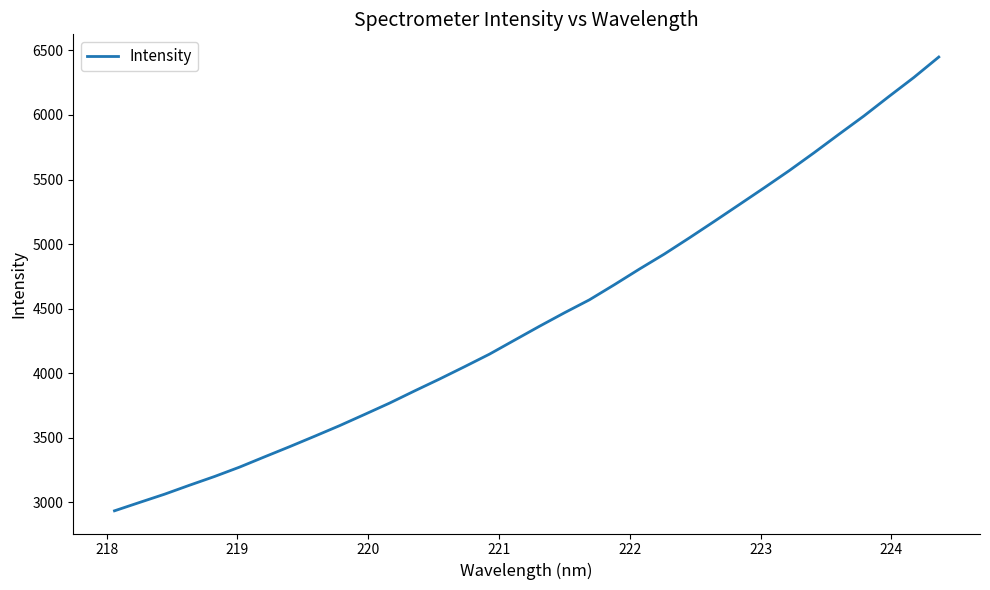

What is the greatest value displayed?

6448.7